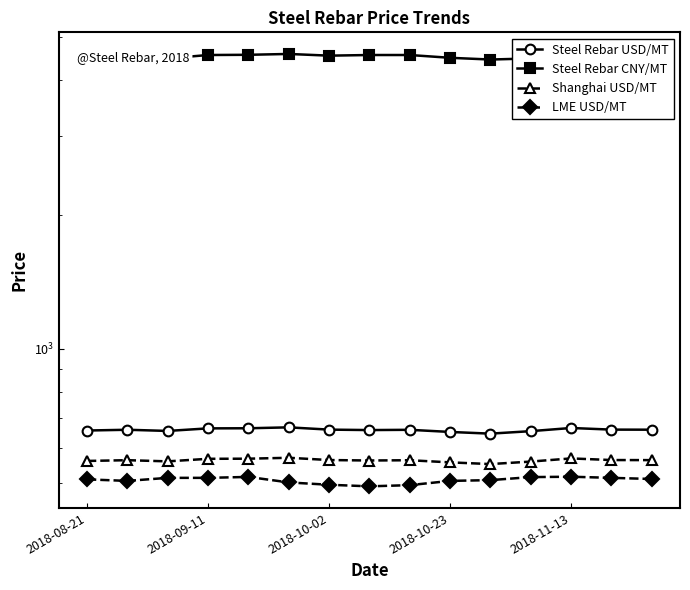

Is this an area chart (filled region under the line)?

No